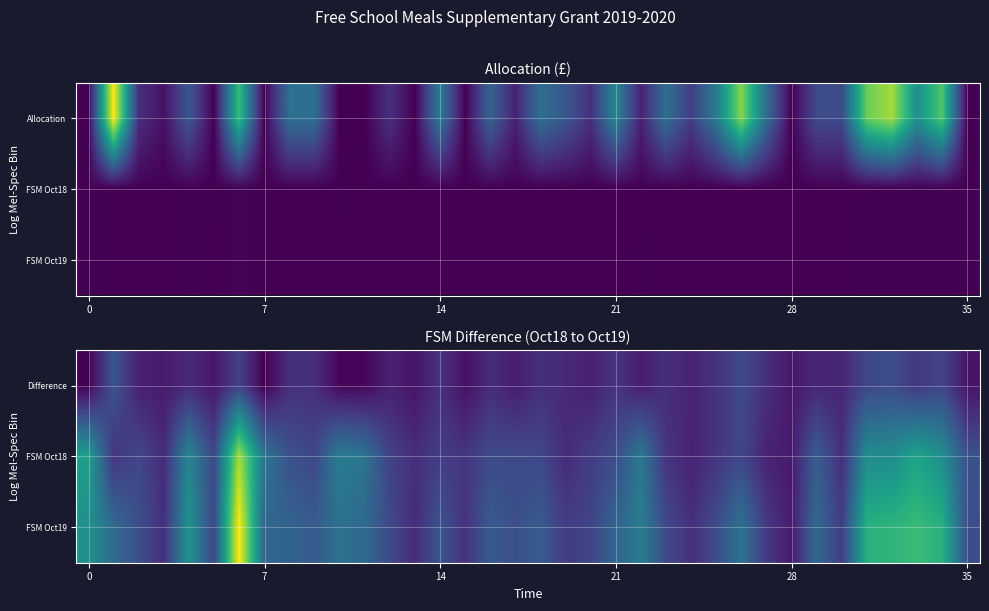

What is the greatest value displayed?

105